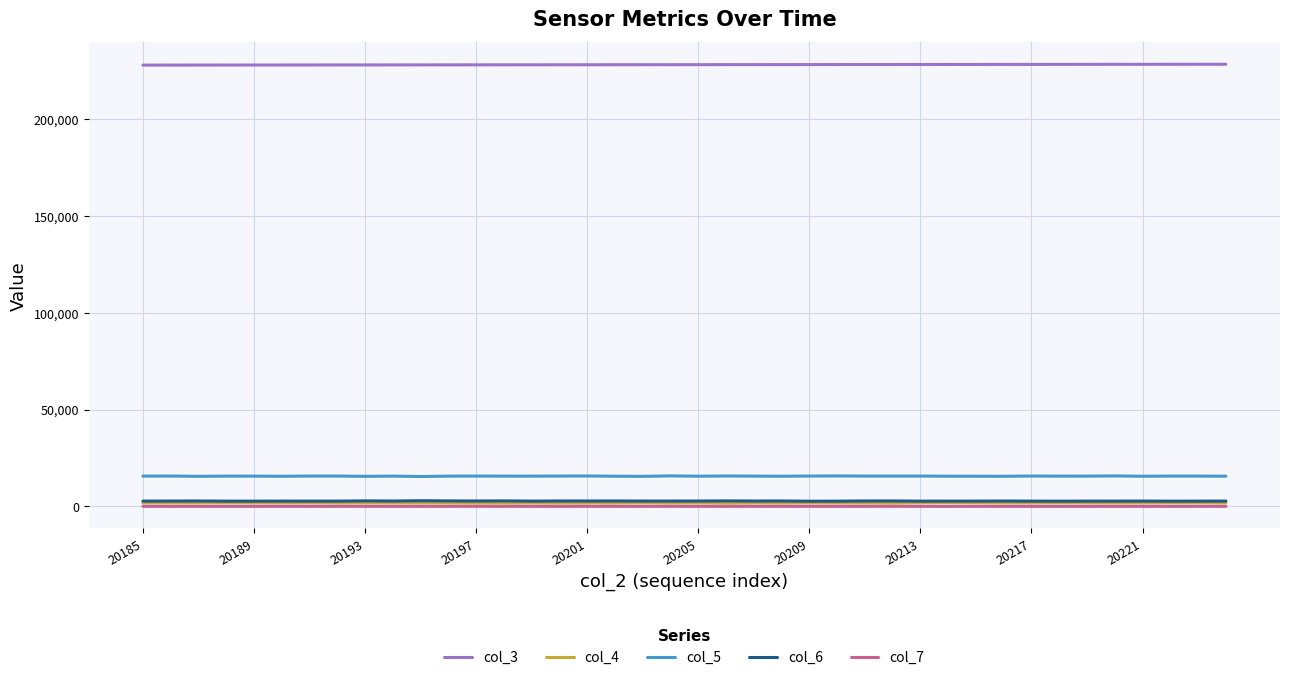

Which series has the largest total across all categories?

col_3